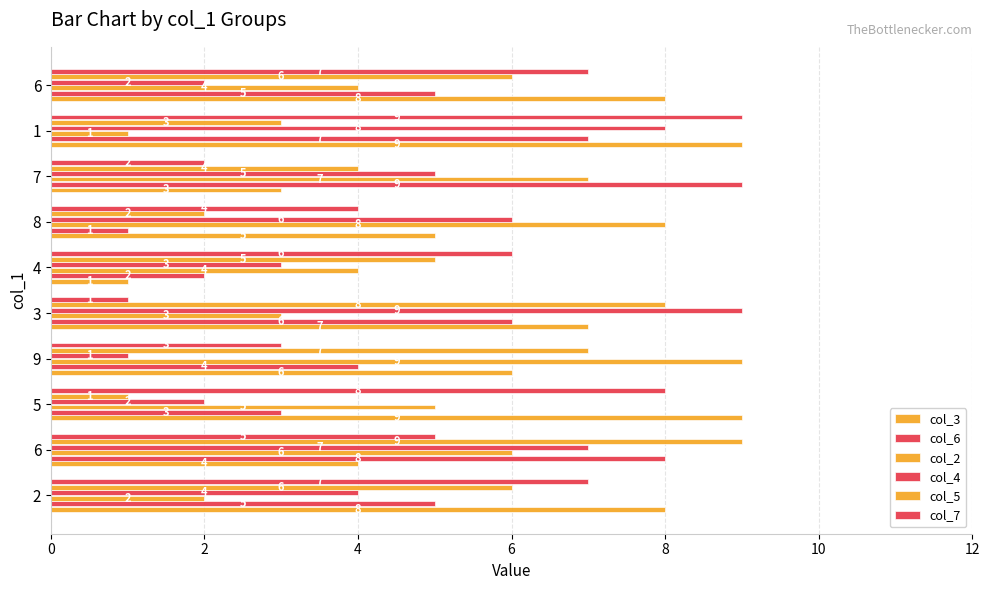

Count the col_5 values in the range 3 to 7.

6